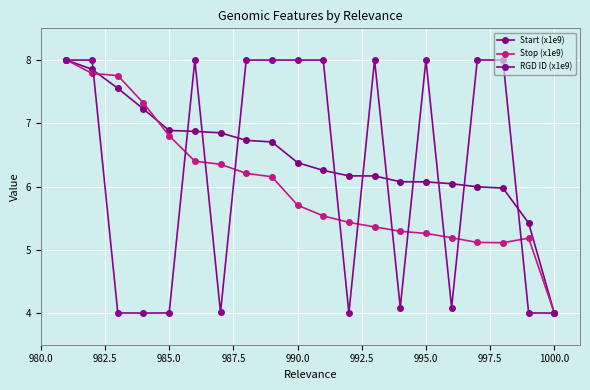

True or false: Start (x1e9) has more than 0 points higher than both neighbors.

False